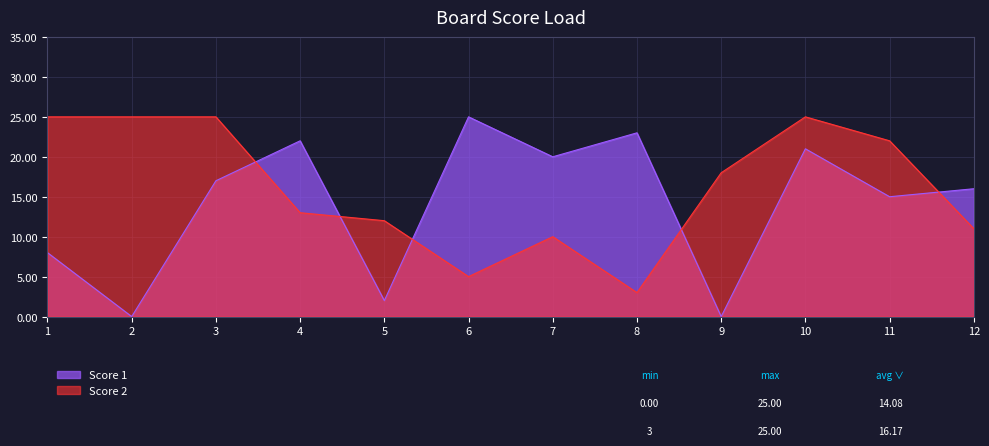

What are all the series names shown in the legend?

Score 1, Score 2